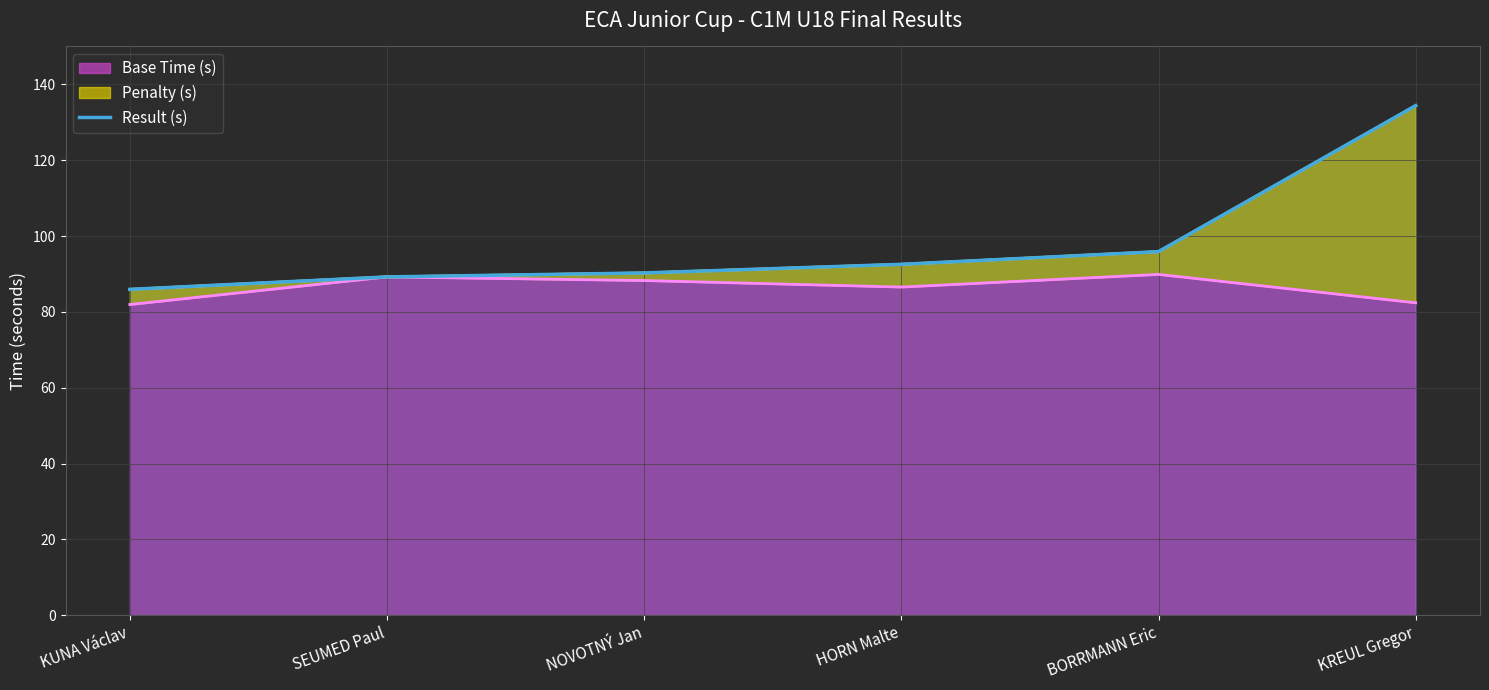

True or false: the data has more than 2 interior local peaks.

False